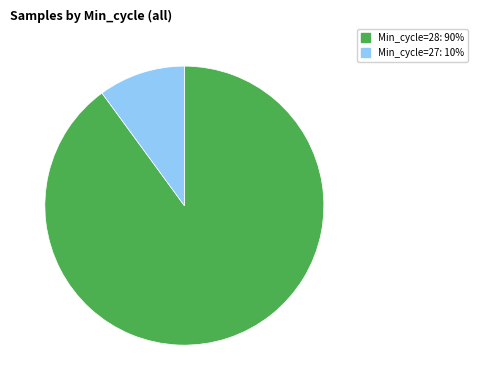

Rank the categories by value from highest to lowest.

Min_cycle=28: 90%, Min_cycle=27: 10%